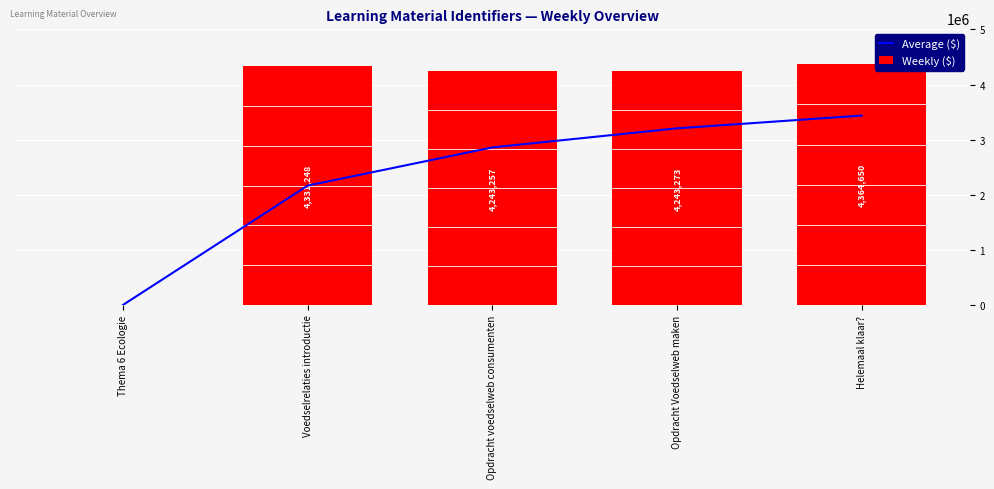

Between Voedselrelaties introductie and Helemaal klaar?, which is larger?

Helemaal klaar?